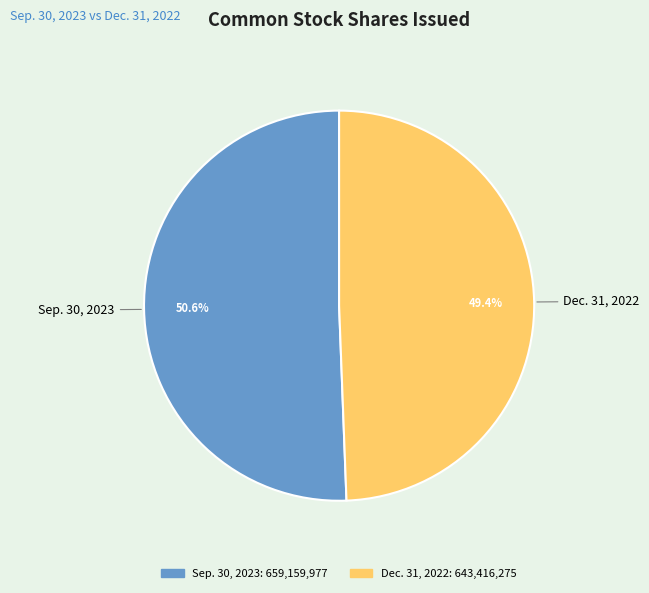

What portion of the pie excludes Sep. 30, 2023?

49.4%